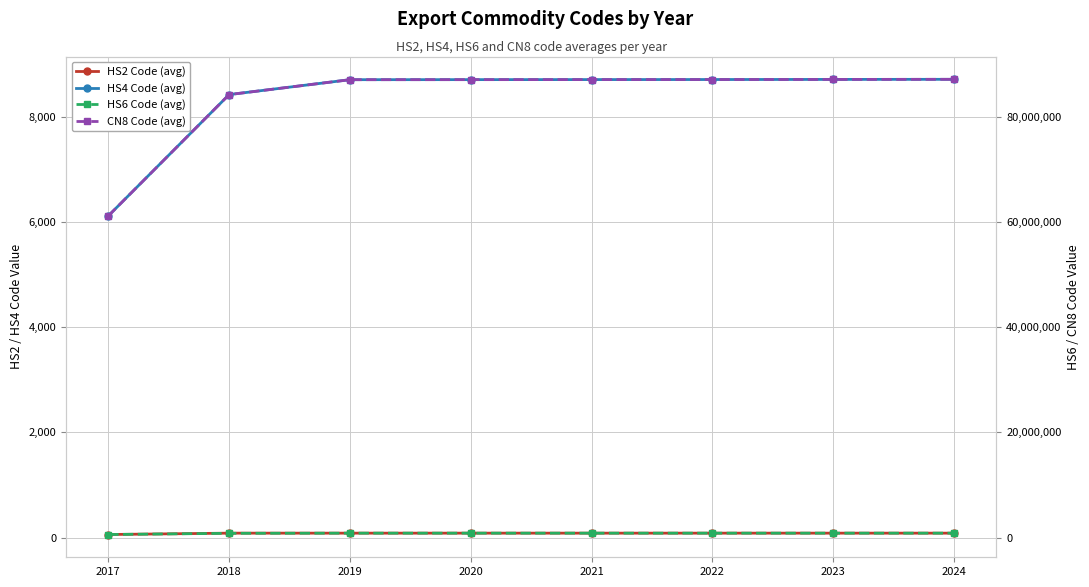

How many values in the HS6 Code (avg) series exceed 870322?

3